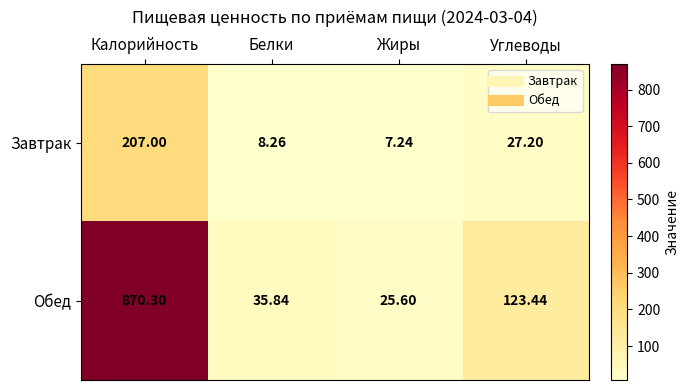

List the series in order of their peak value, highest first.

Обед, Завтрак